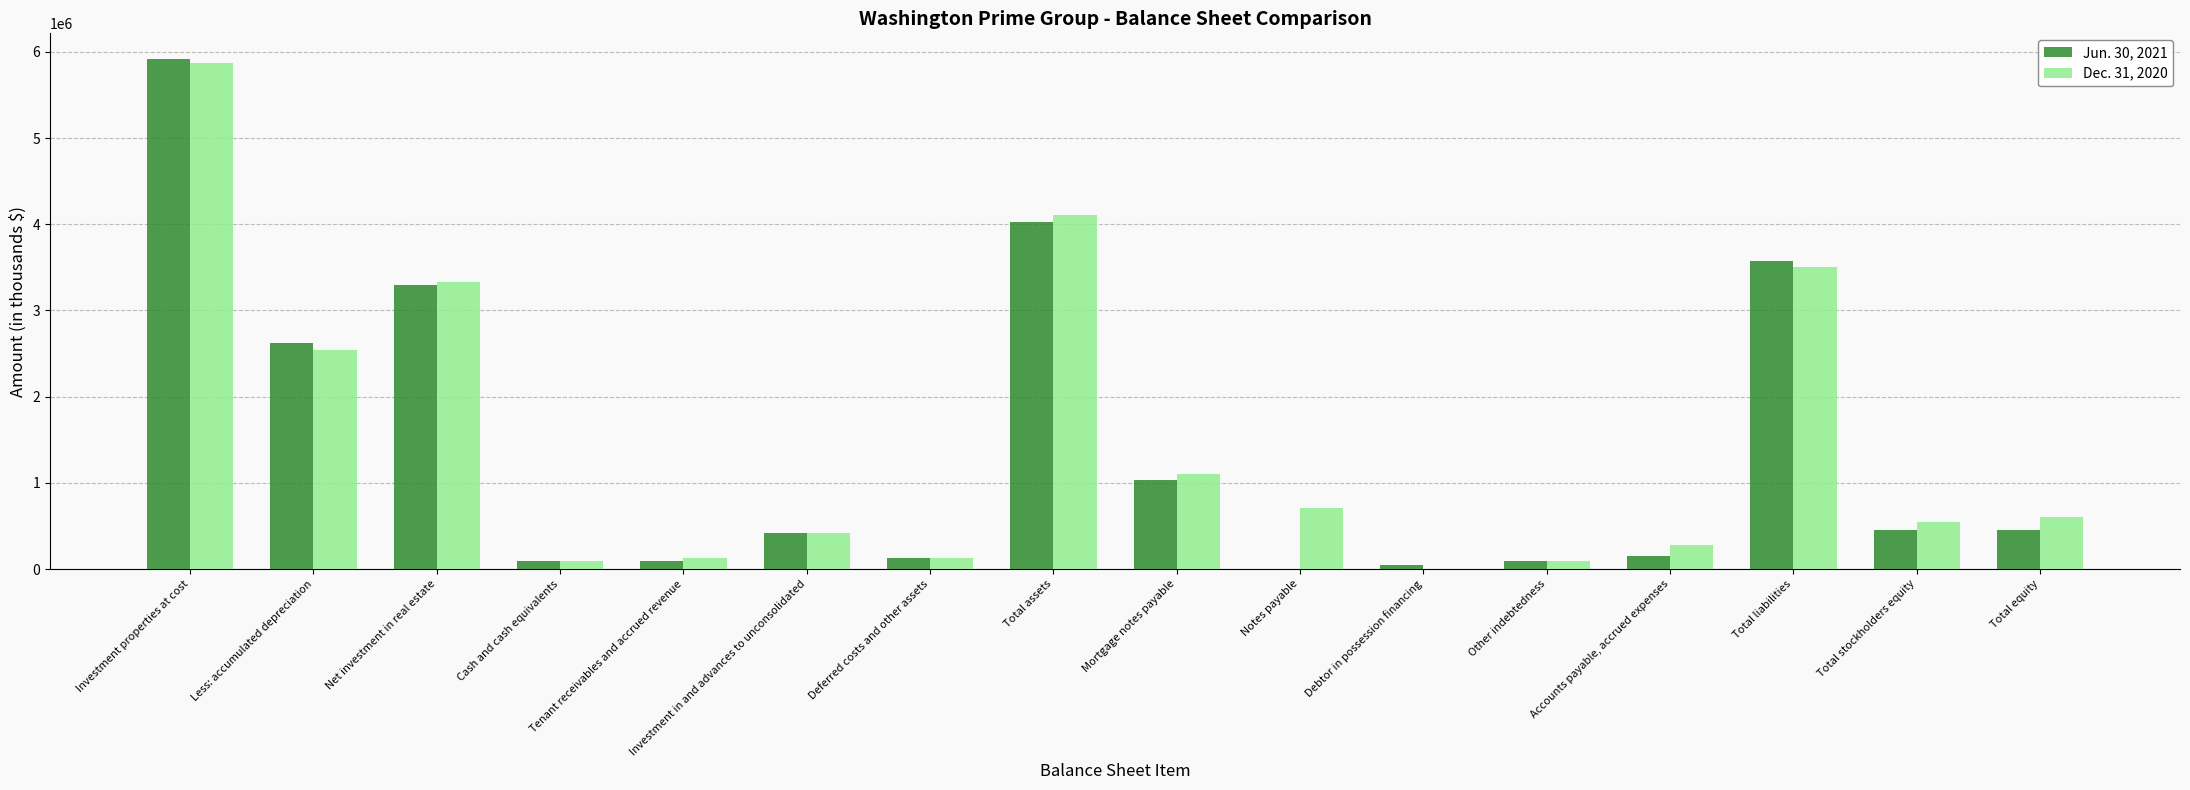

What is the total value across all series at Total equity?

1053608